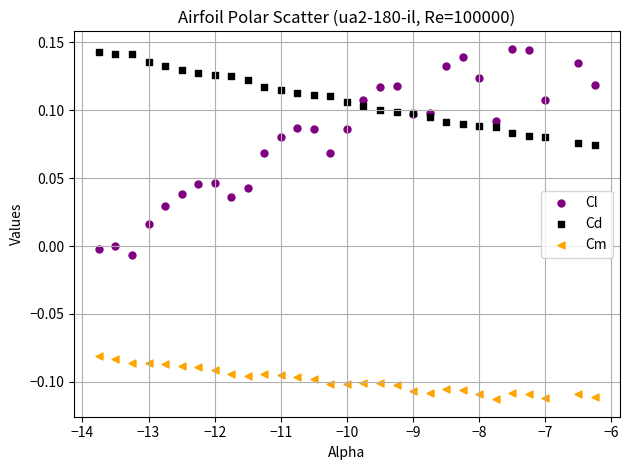

Which series contains the lowest Y value?

Cm